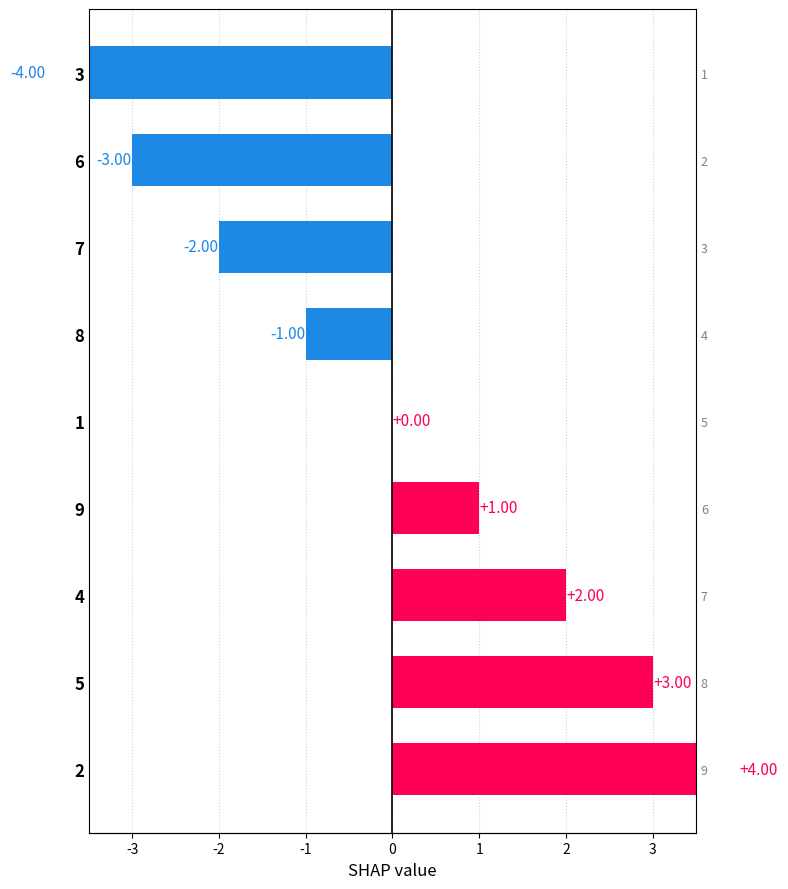

True or false: the data shows -1 at 8.

False